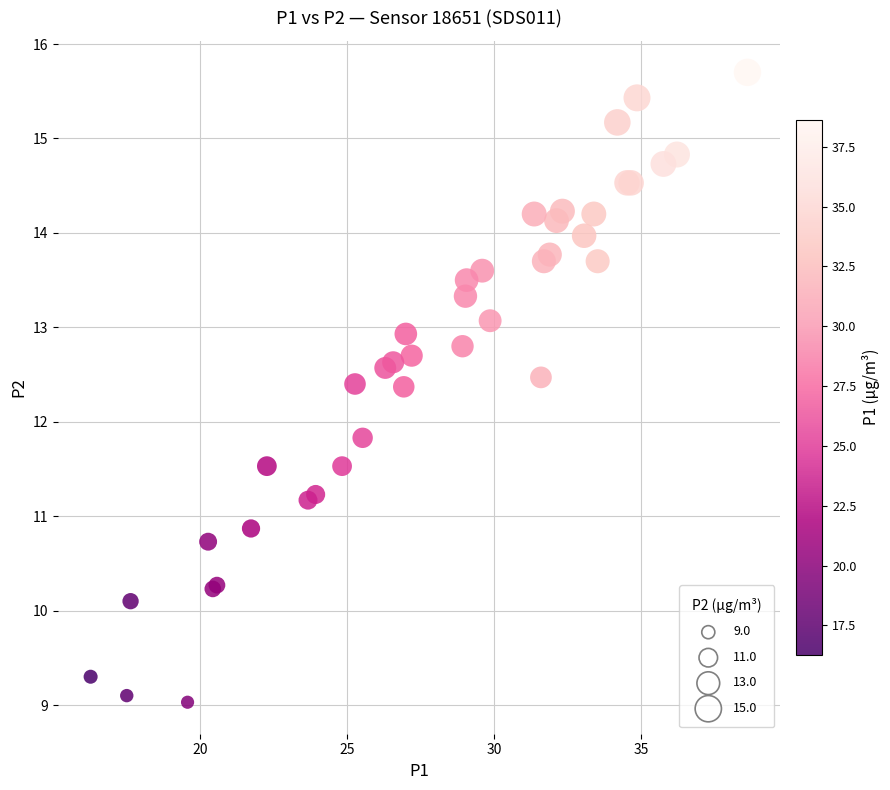

What Y value in the scatter plot is closest to 12?

11.8